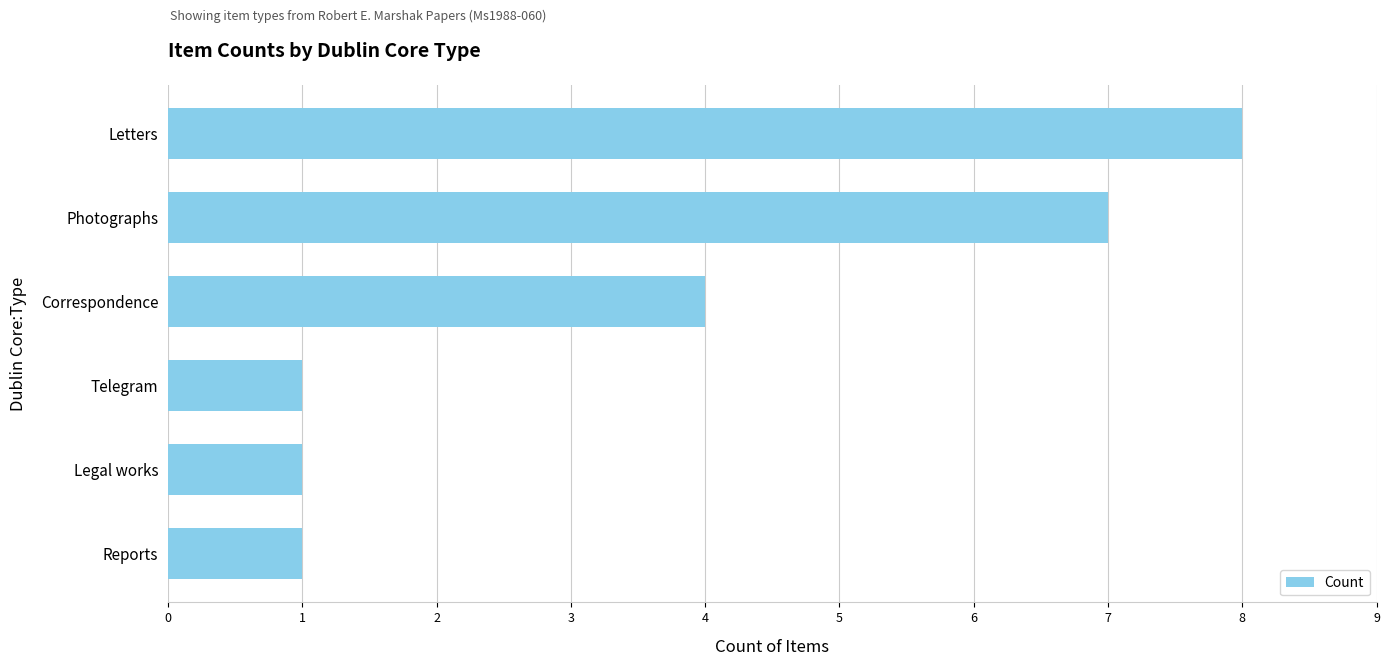

What is the difference between the maximum and minimum values?

7